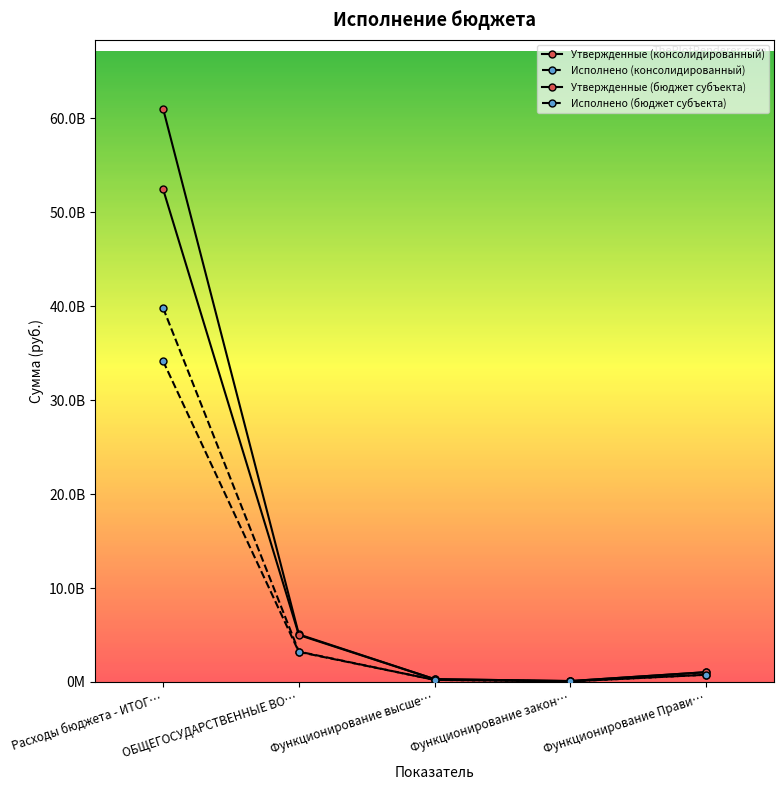

True or false: Исполнено (консолидированный) and Утвержденные (бюджет субъекта) intersect in this chart.

False